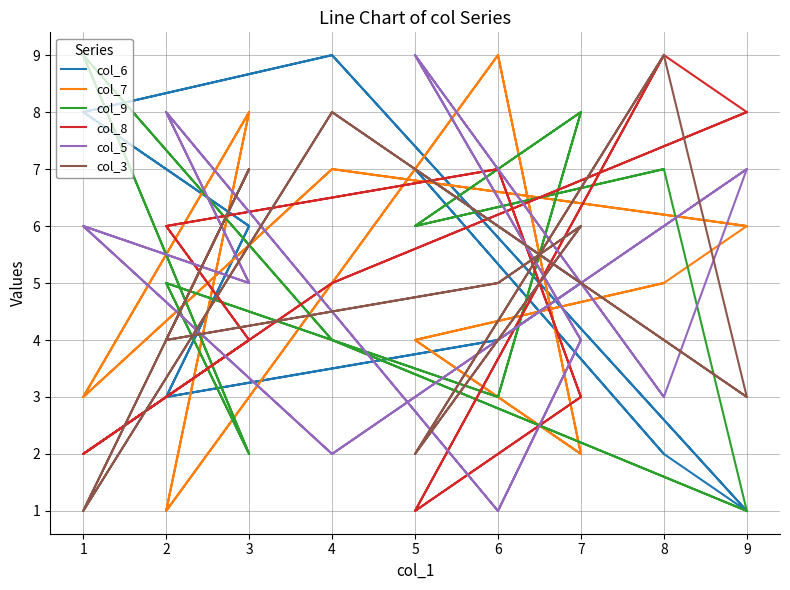

Which label corresponds to the largest value in the chart?

4